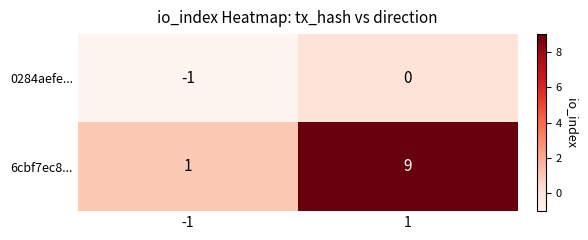

Which series has the largest range (max minus min)?

6cbf7ec8...